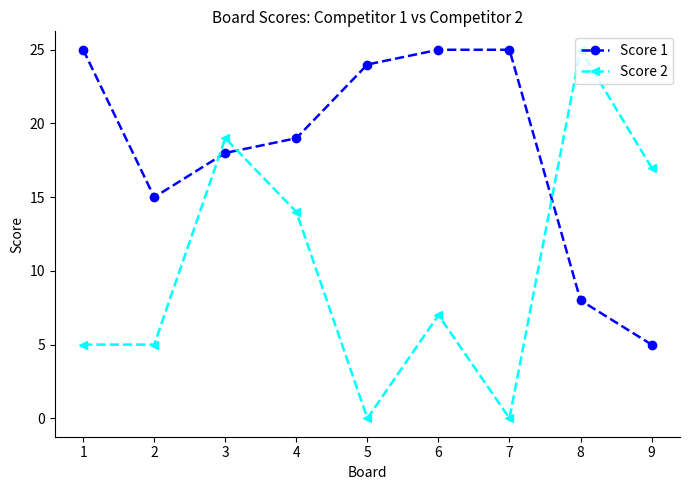

How many distinct data groups are displayed?

2